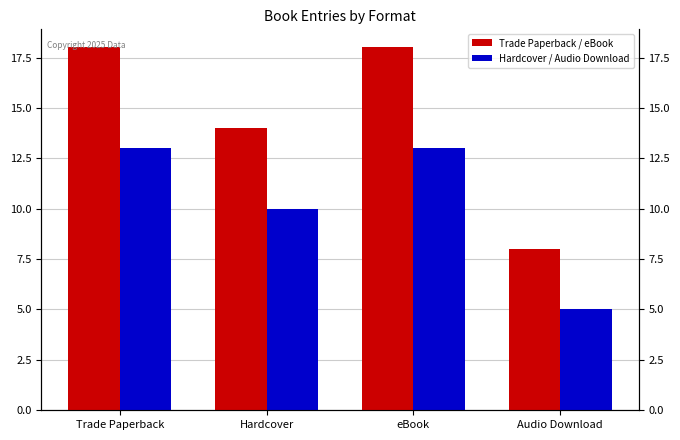

What is the sum of all Hardcover / Audio Download values?

41